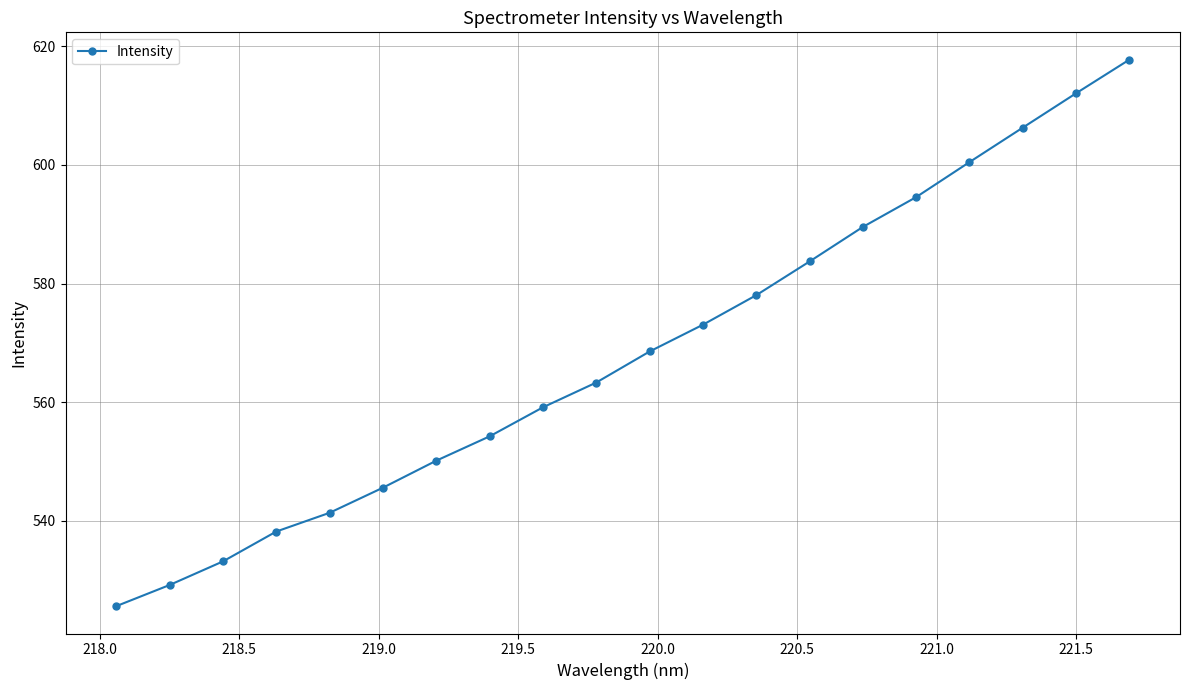

How many series are shown in this chart?

1